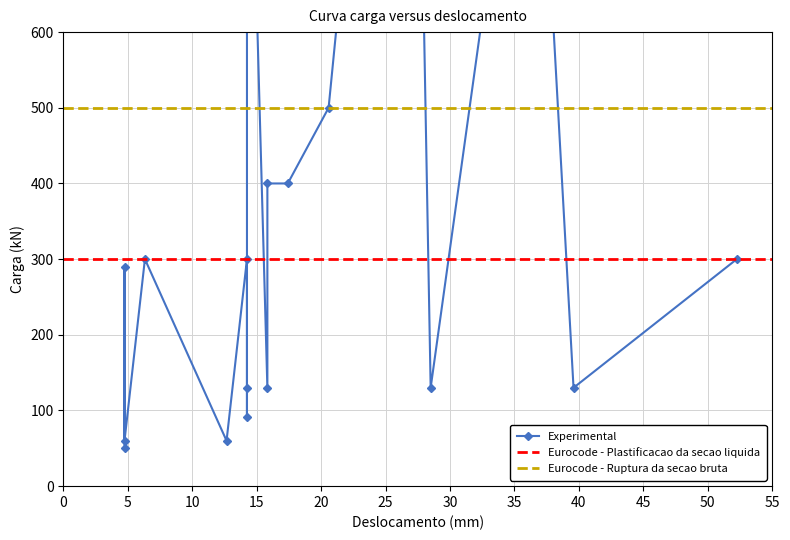

Where is Experimental nearest to the value 825?

9